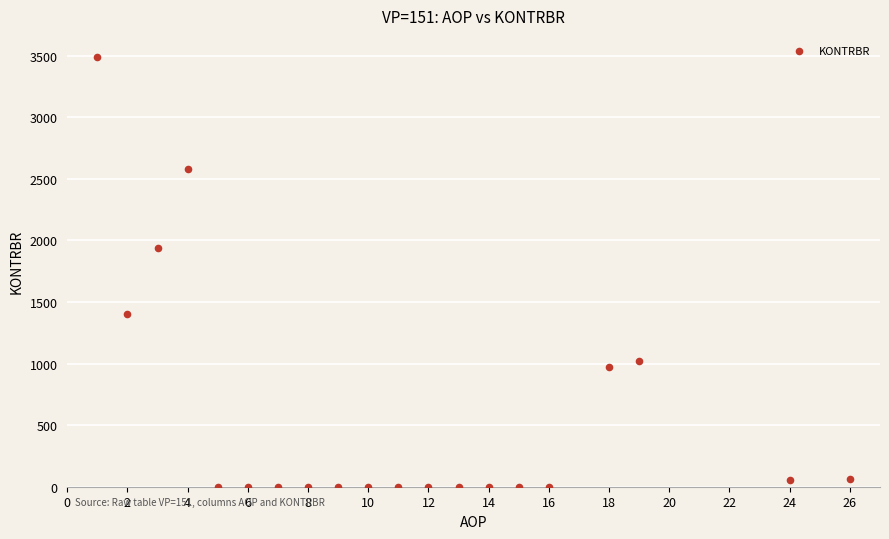

What is the range of Y values (max minus min)?

3486.7